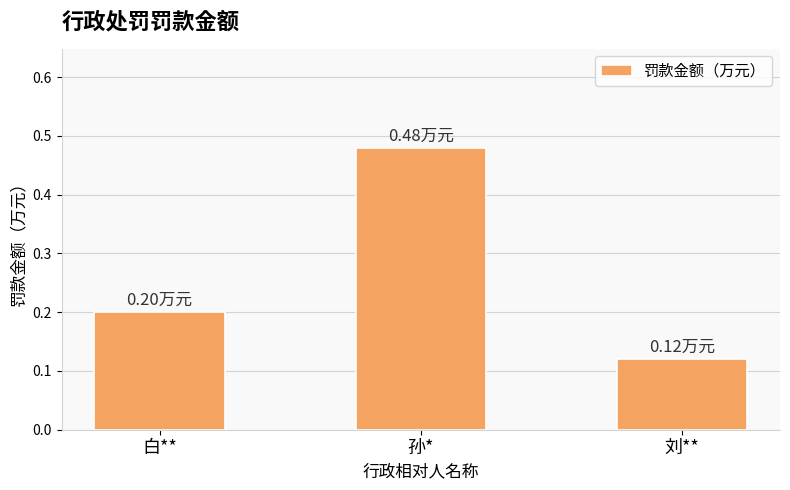

True or false: the data shows 0.2 at 白**.

True